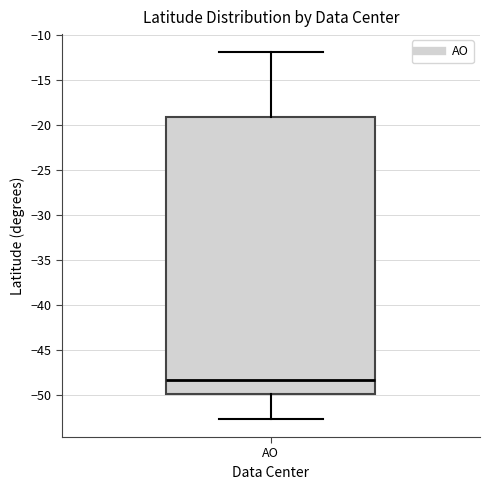

Transcribe this box plot: give where the median line is, the range the box spans, and where the two whiskers end, as read against the y-axis. The values are not printed on the chart, so give them approximately, as read against the axis.

median -48.5, box -50.0 to -19.0, whiskers -52.5 to -12.0